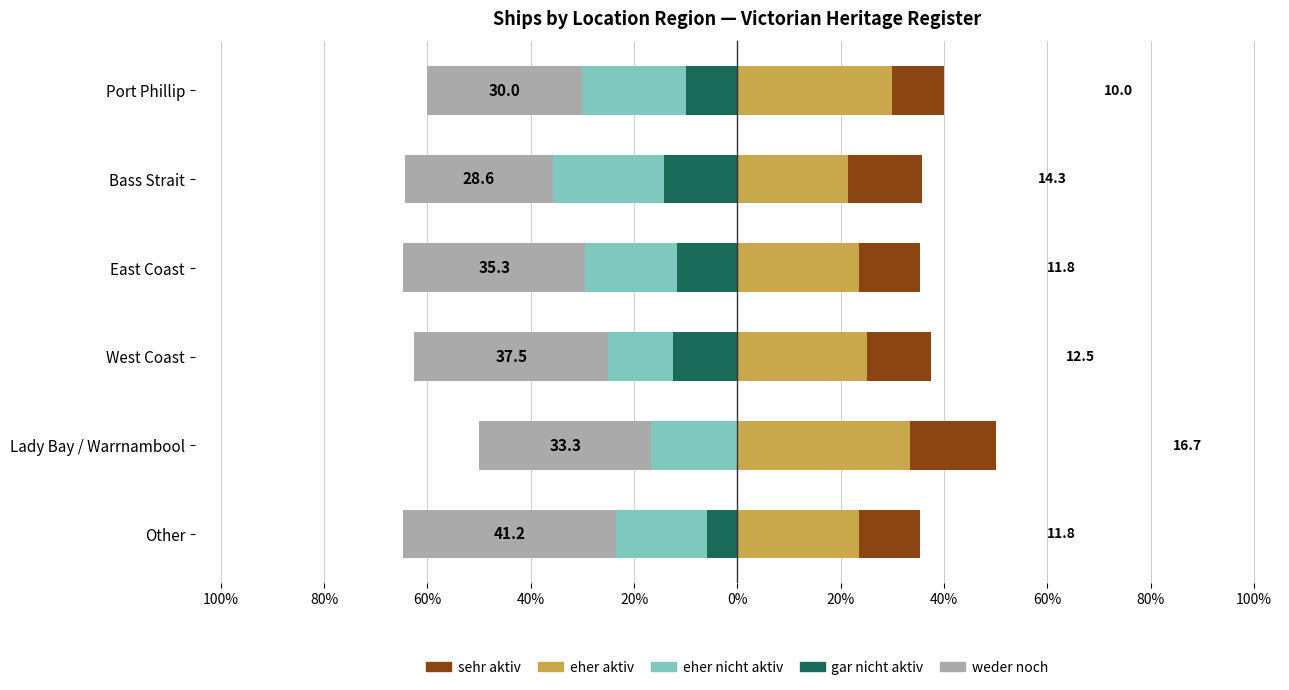

Which series has the widest spread of values?

gar nicht aktiv